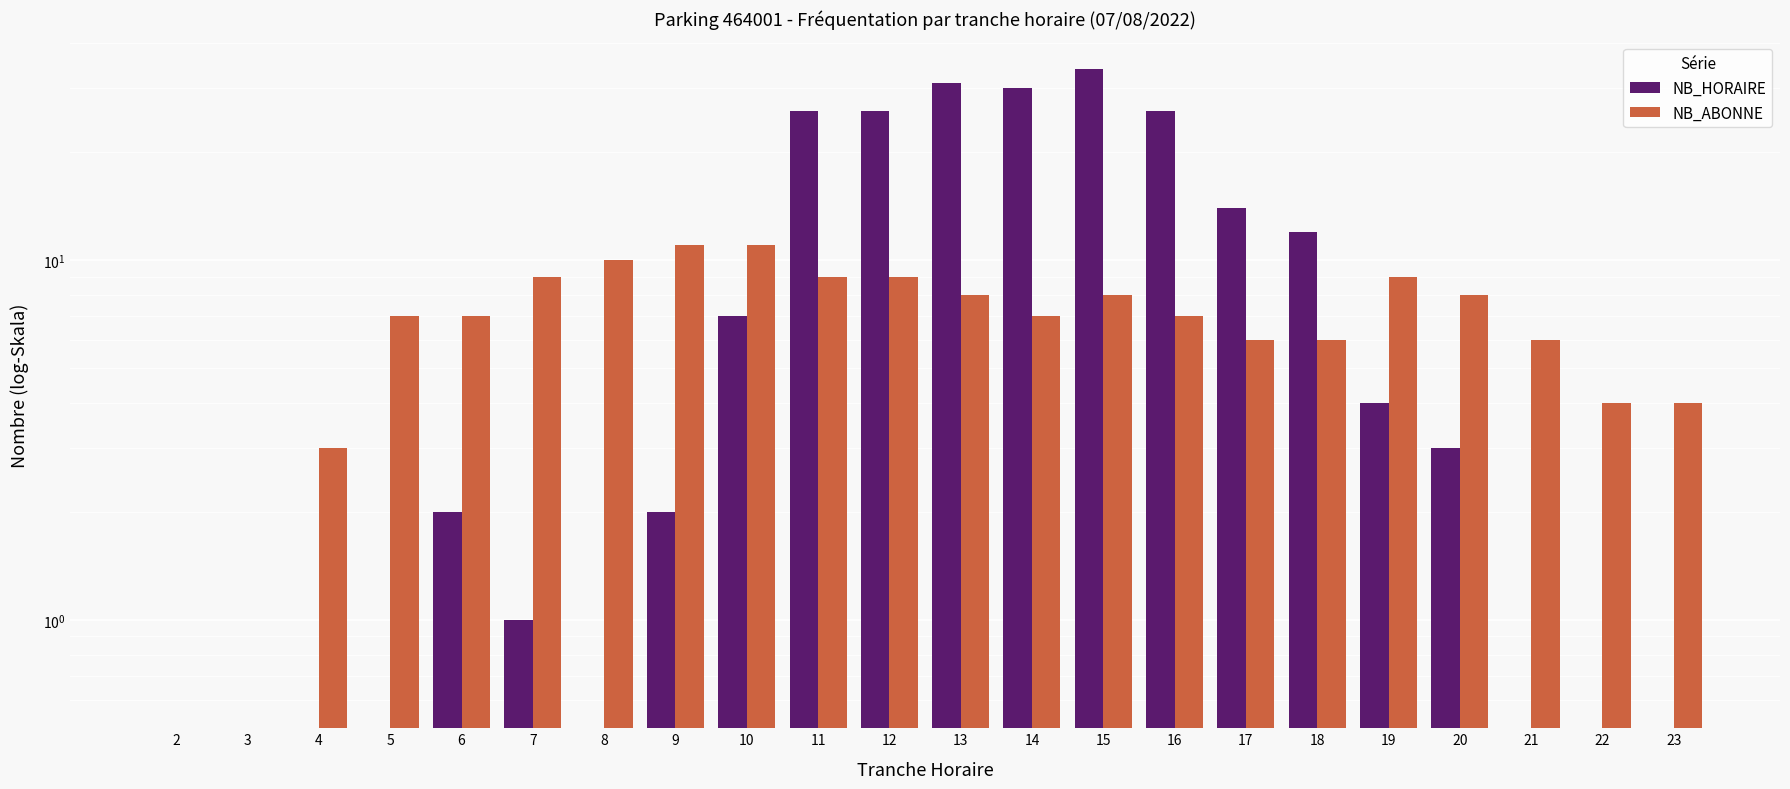

Rank the series by their maximum value, from highest to lowest.

NB_HORAIRE, NB_ABONNE